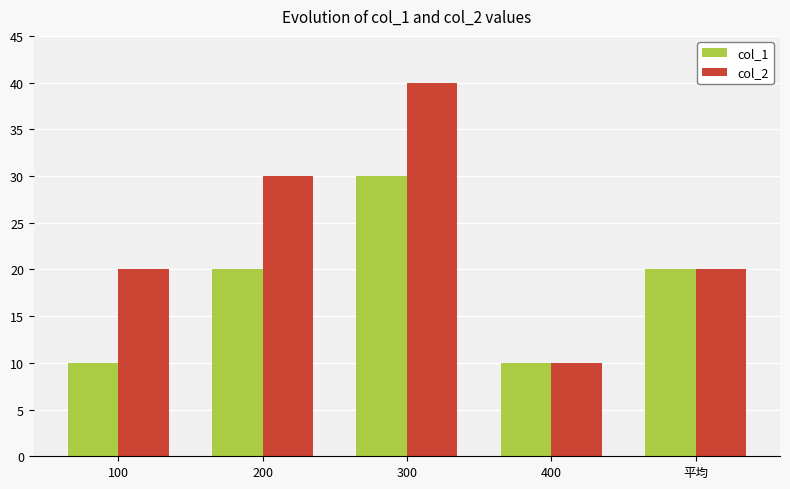

Reading right to left, transcribe all the data shown in this chart.

col_1: 平均=20	400=10	300=30	200=20	100=10
col_2: 平均=20	400=10	300=40	200=30	100=20